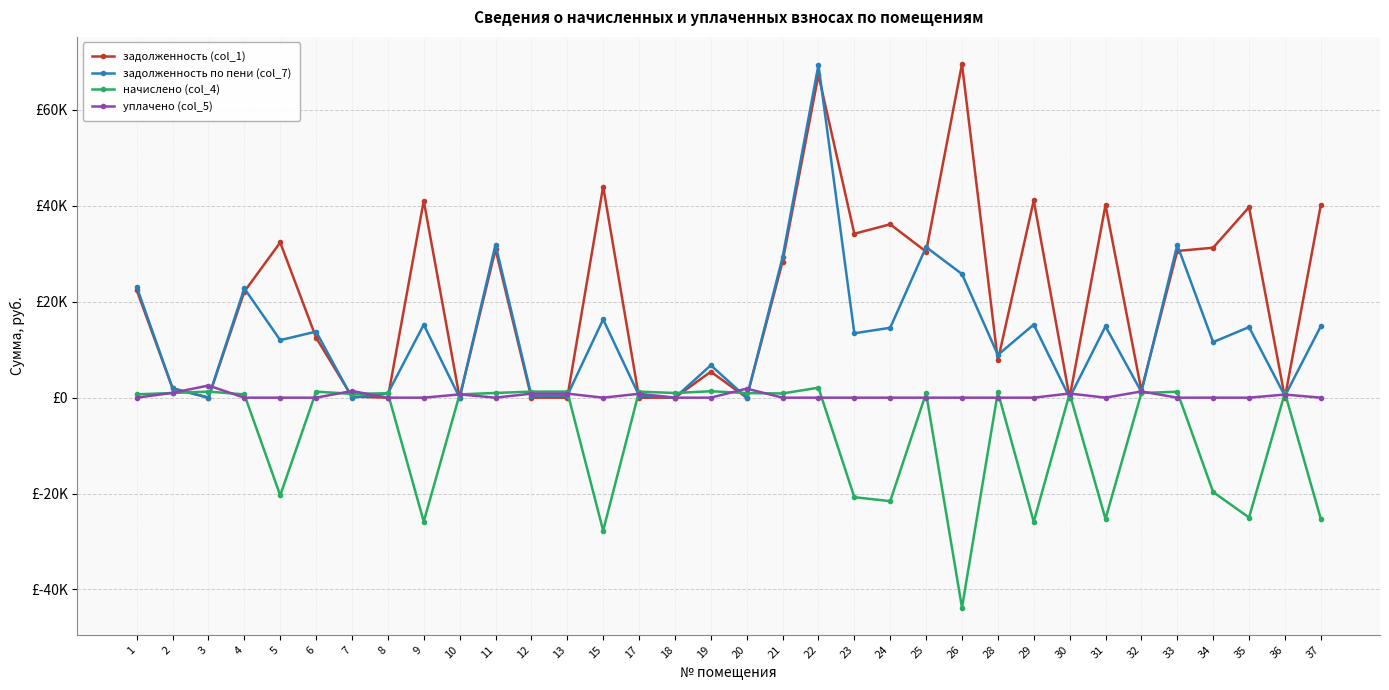

Where is the first local minimum for уплачено (col_5)?

11